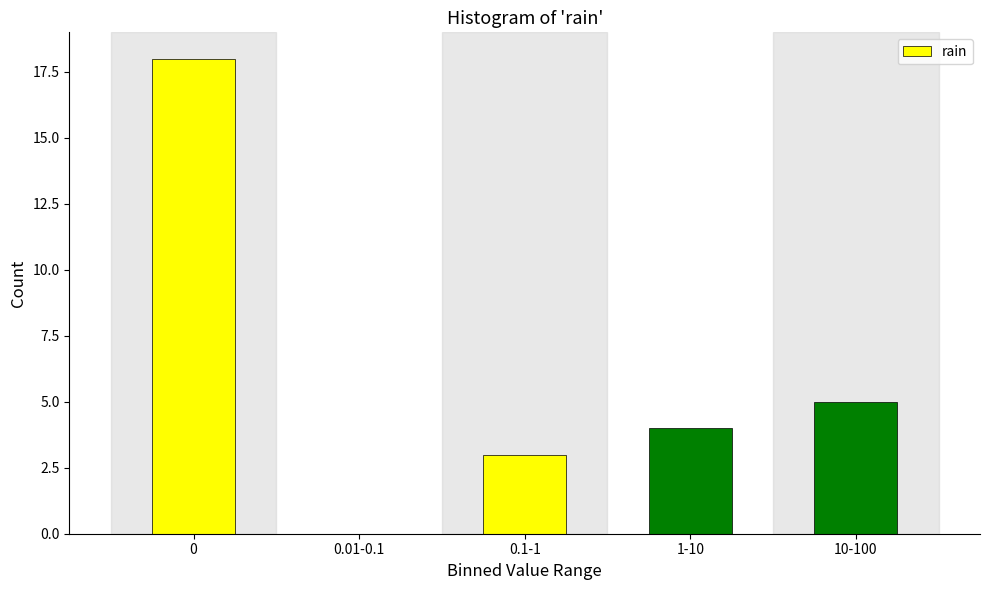

Reading right to left, list all the values displayed in this chart.

10-100=5	1-10=4	0.1-1=3	0.01-0.1=0	0=18